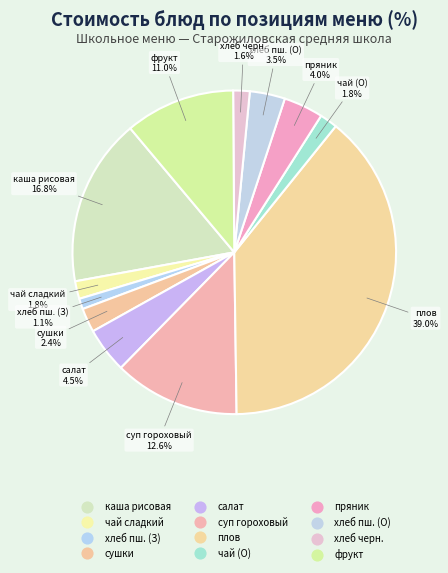

To the nearest percent, what is the difference between the largest and smallest slice percentages?

38%